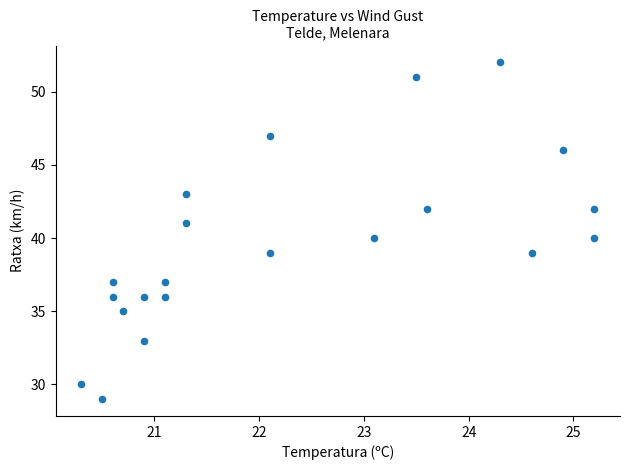

What is the range of Y values (max minus min)?

23